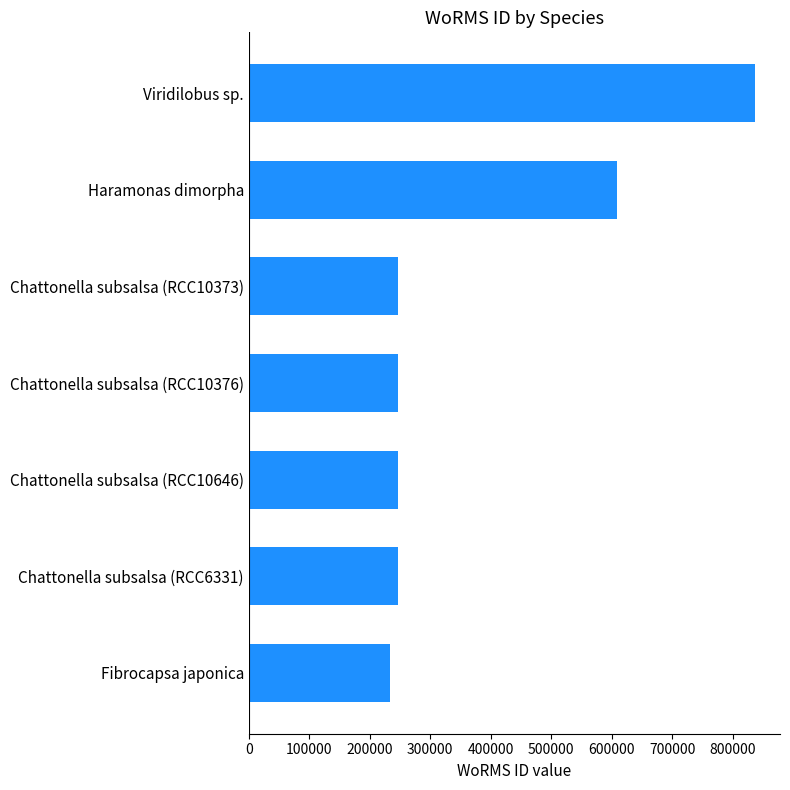

The chart shows a value of 233761 at Fibrocapsa japonica. True or false?

True